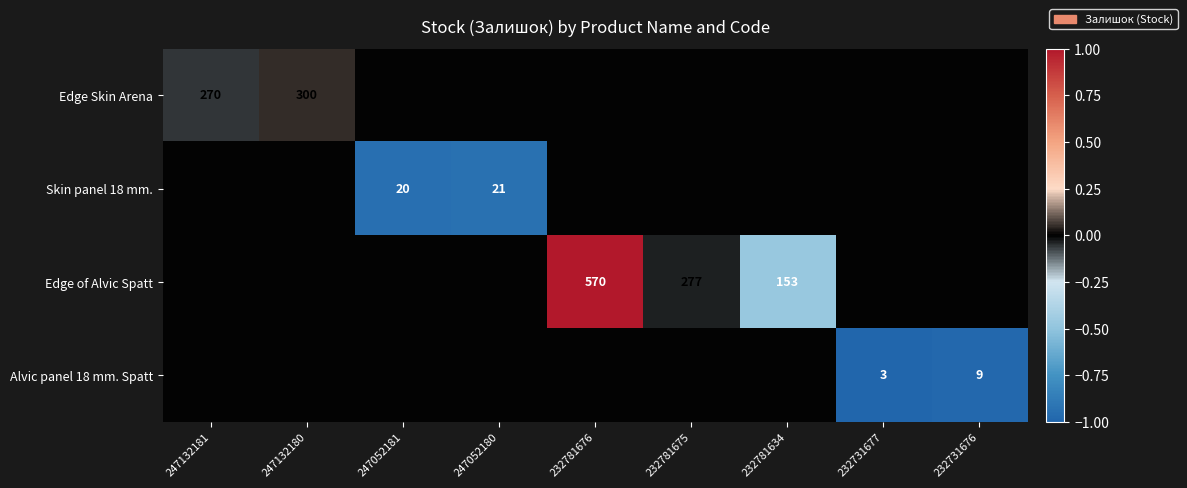

How many values in the Edge of Alvic Spatt series are below 0?

2